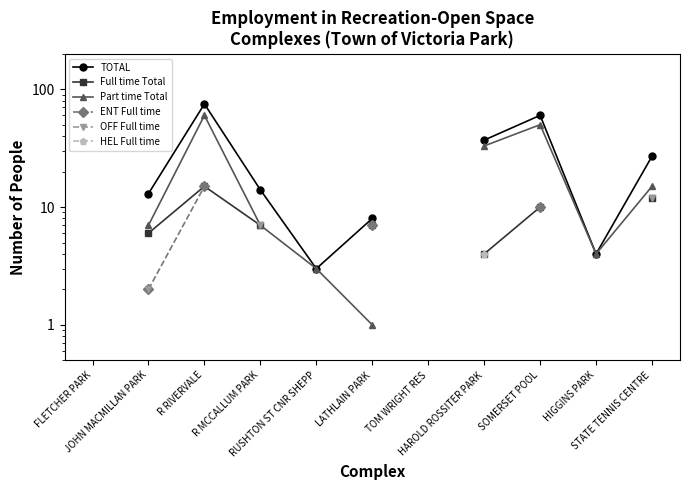

True or false: OFF Full time has more than 1 points higher than both neighbors.

False